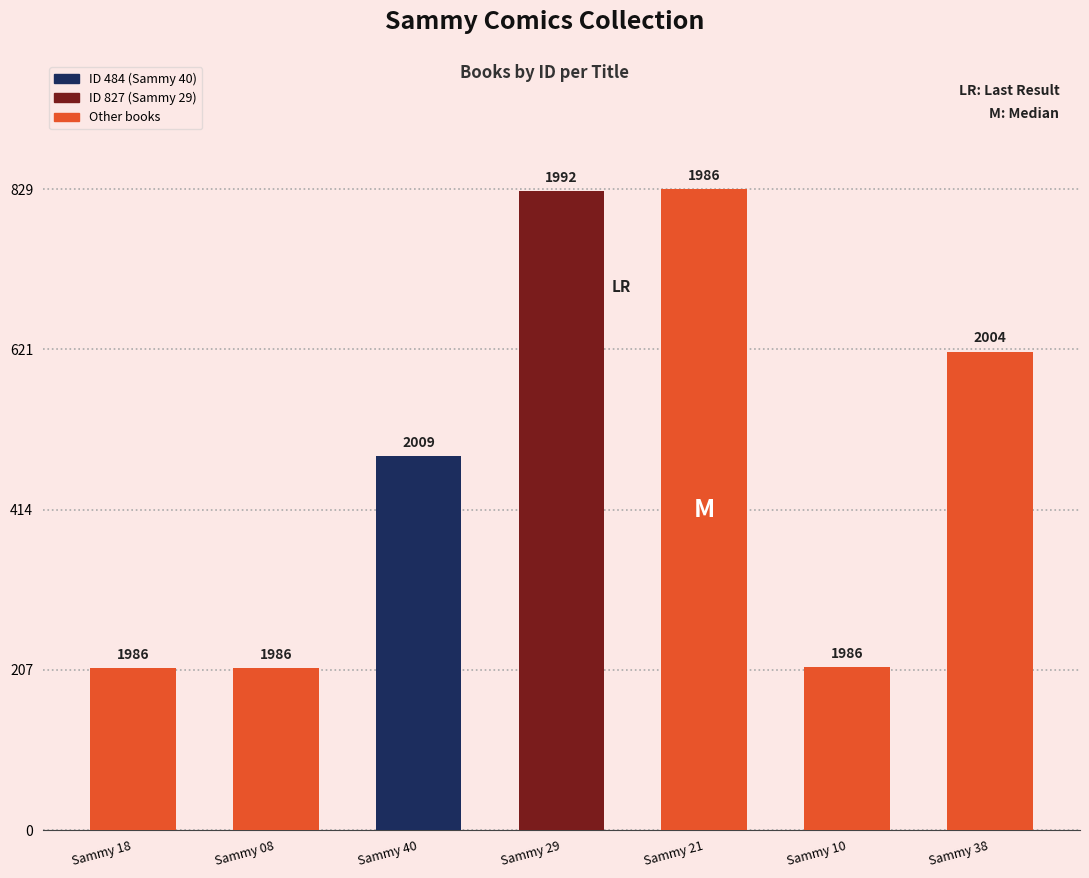

The chart shows a value of 414 at Sammy 38. True or false?

False